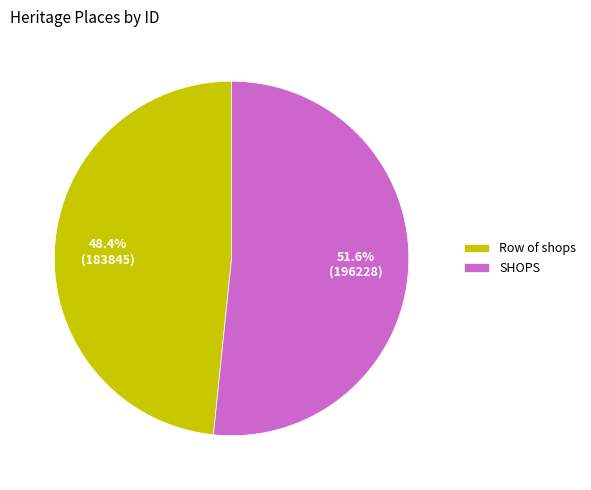

How many segments does this pie chart have?

2